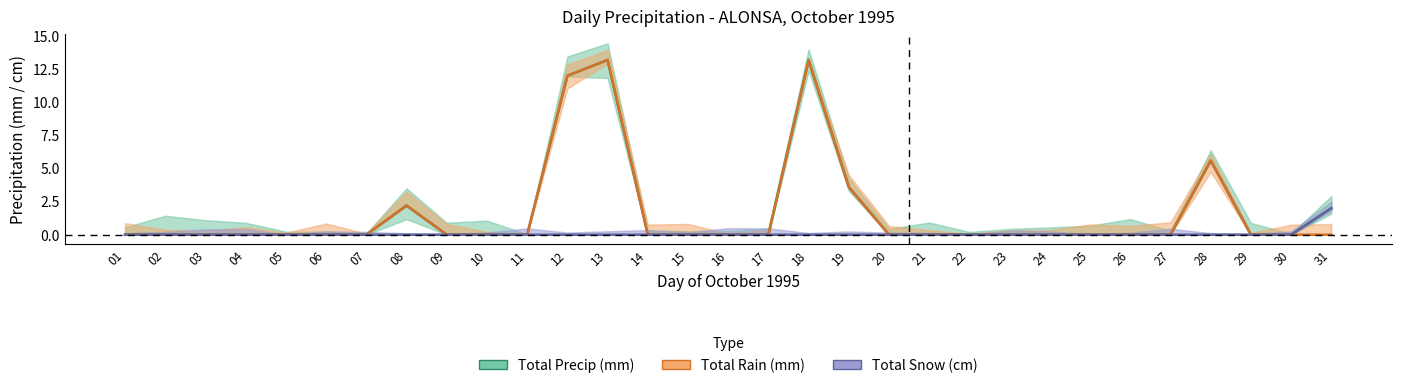

Where is the first local maximum for Total Precip (mm)?

08